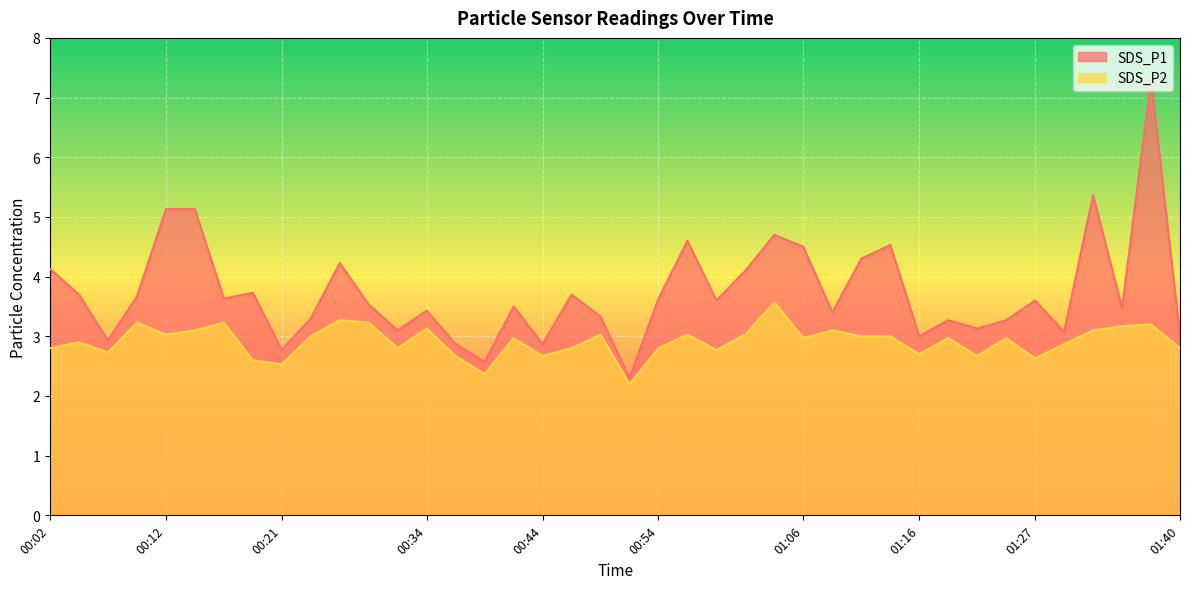

True or false: SDS_P1 has a value of 3.3 at 00:24.

True